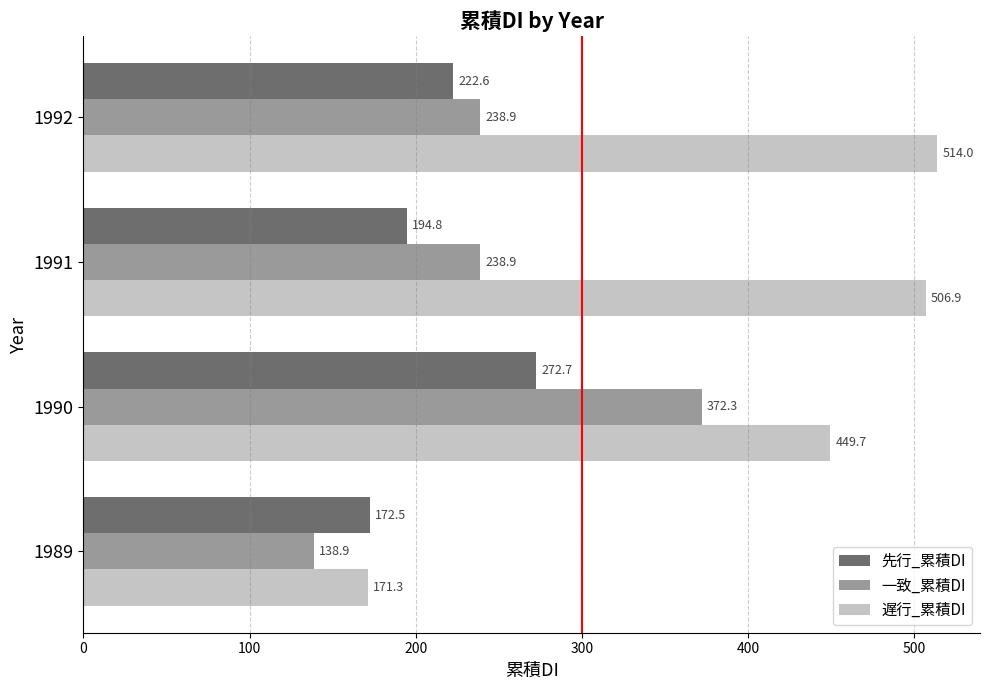

At which label is 遅行_累積DI closest to 342?

1990